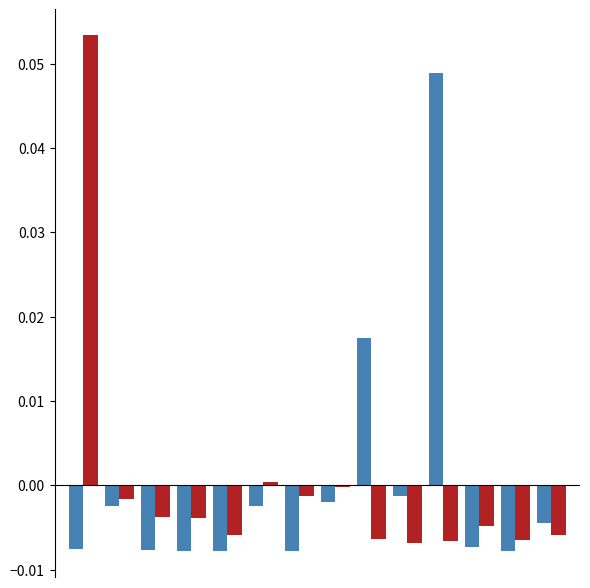

How many bars are there in total?

28